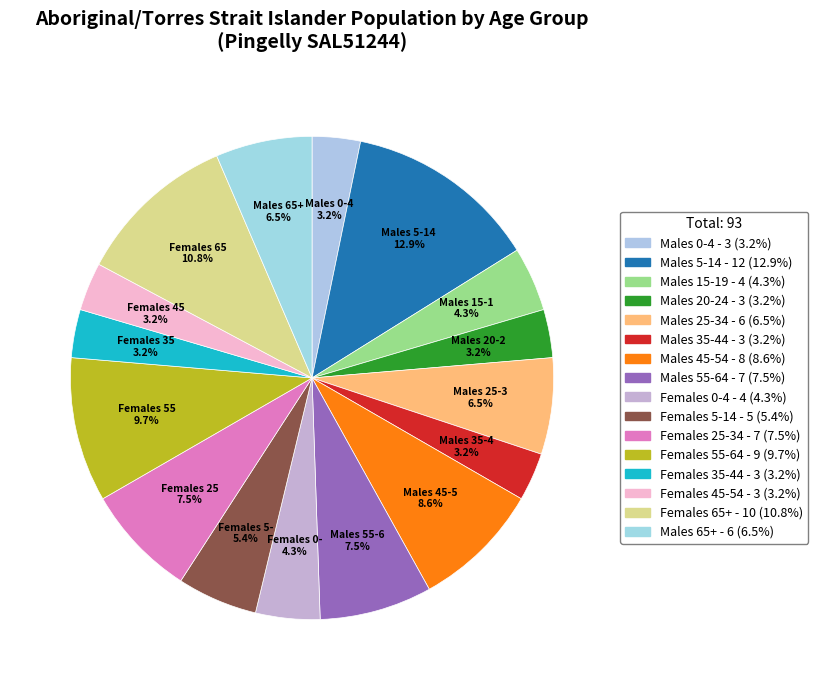

What percentage is NOT represented by Females 25-34?

92.5%